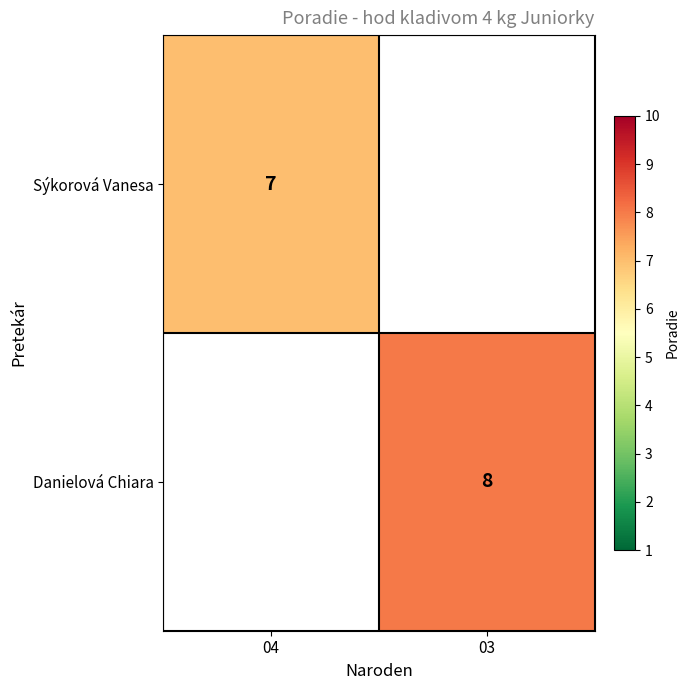

Is the value of Danielová Chiara at 03 greater than the value of Sýkorová Vanesa at 04?

Yes